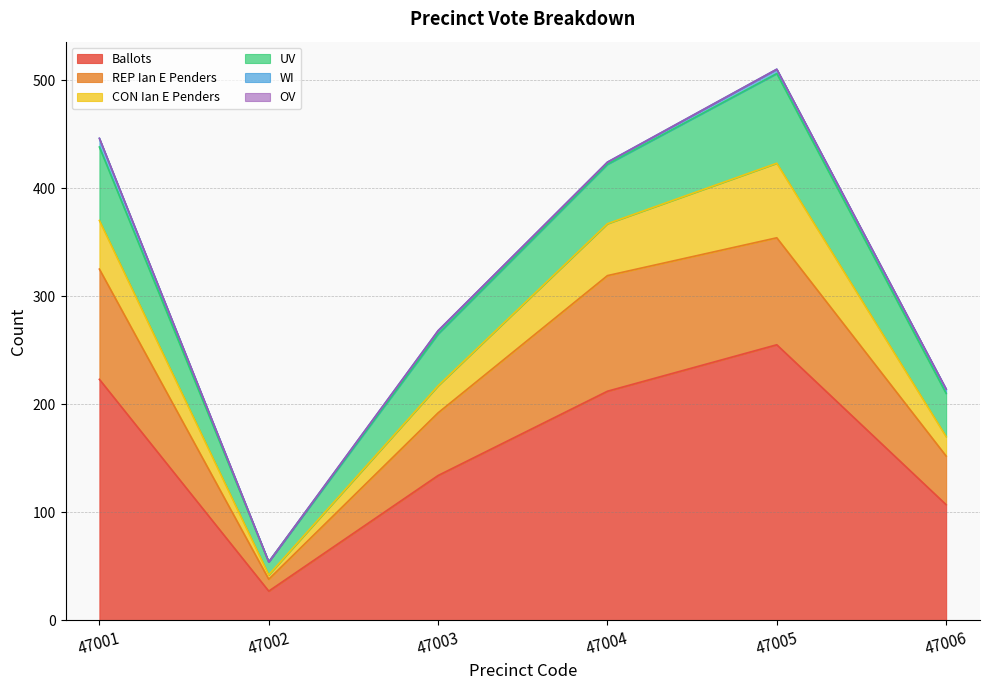

Where is WI nearest to the value 4?

47005